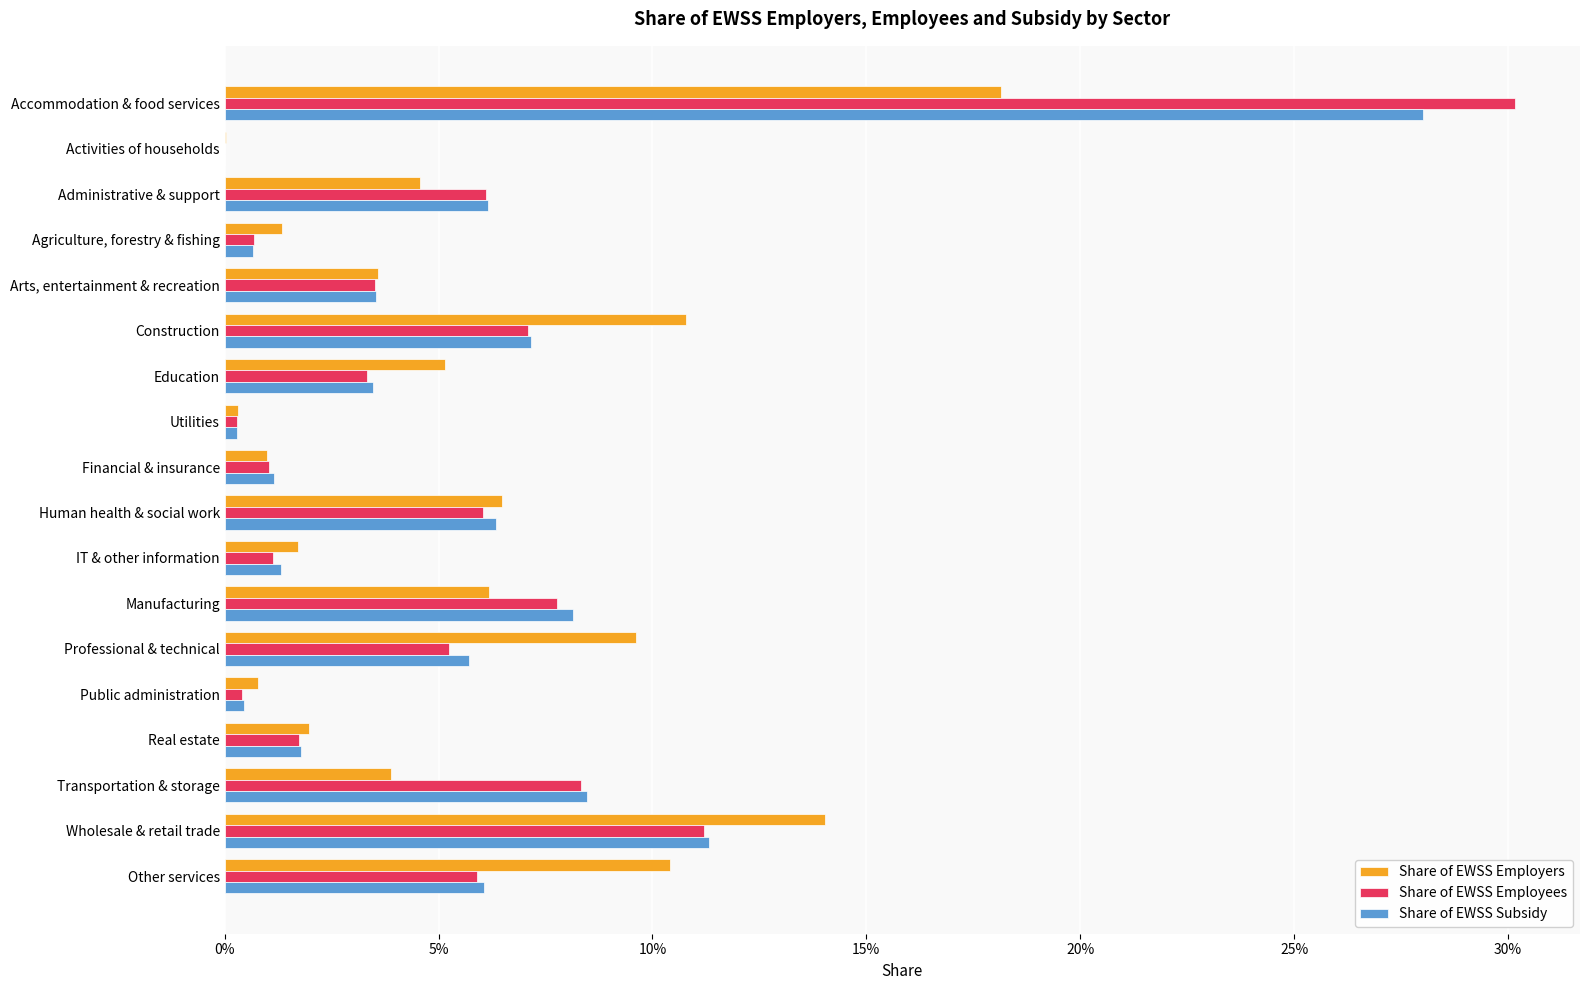

What is the difference between the second highest and minimum values in the Share of EWSS Employees series?

0.1